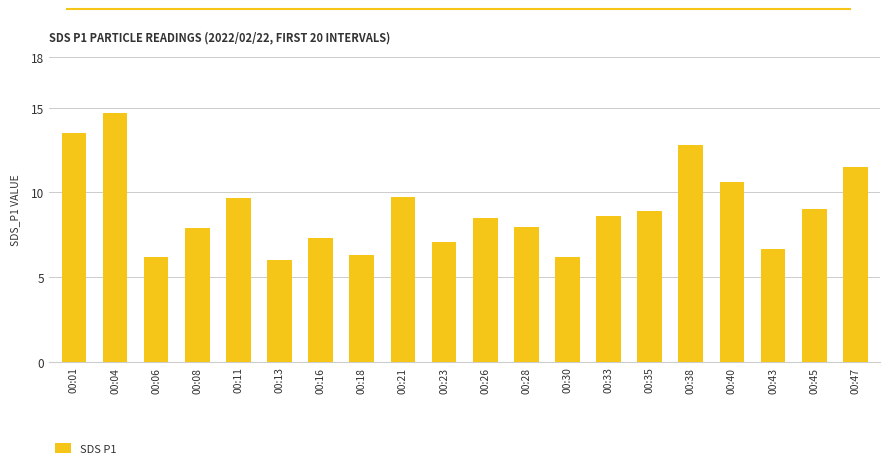

What is the average value?

9.0